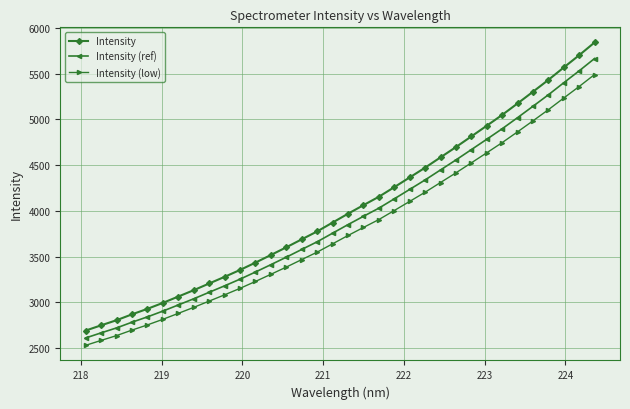

True or false: Intensity (low) and Intensity (ref) intersect in this chart.

False